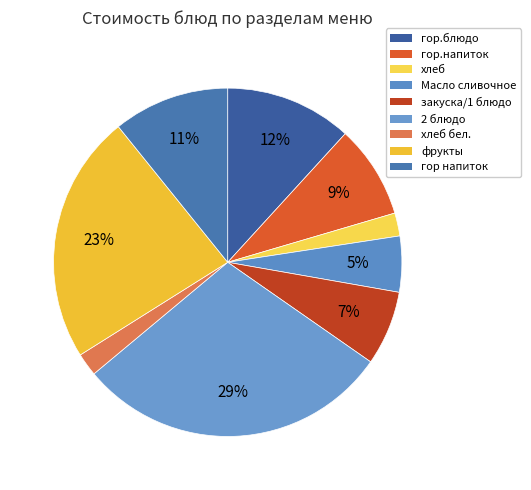

What is the ratio of the value at гор.напиток to the value at гор.блюдо?

0.7